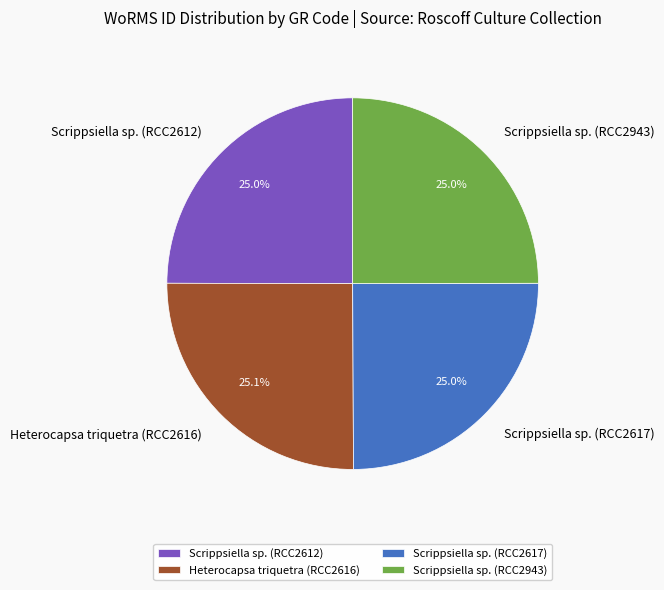

Does Heterocapsa triquetra (RCC2616) represent more than half of the total?

No